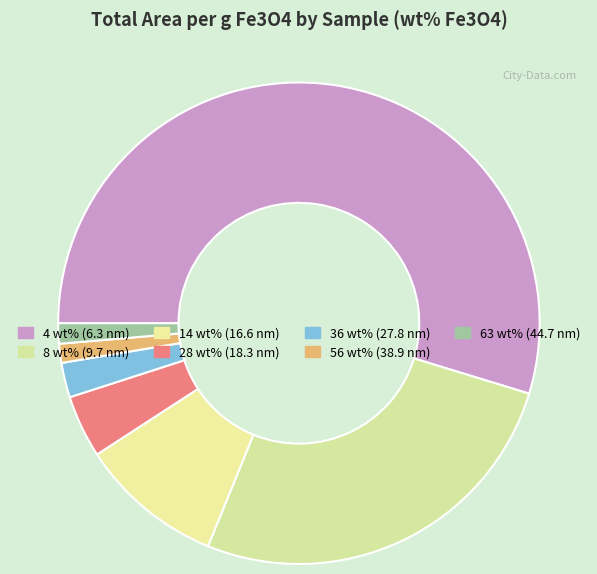

Which slice is the largest?

4 wt% (6.3 nm)